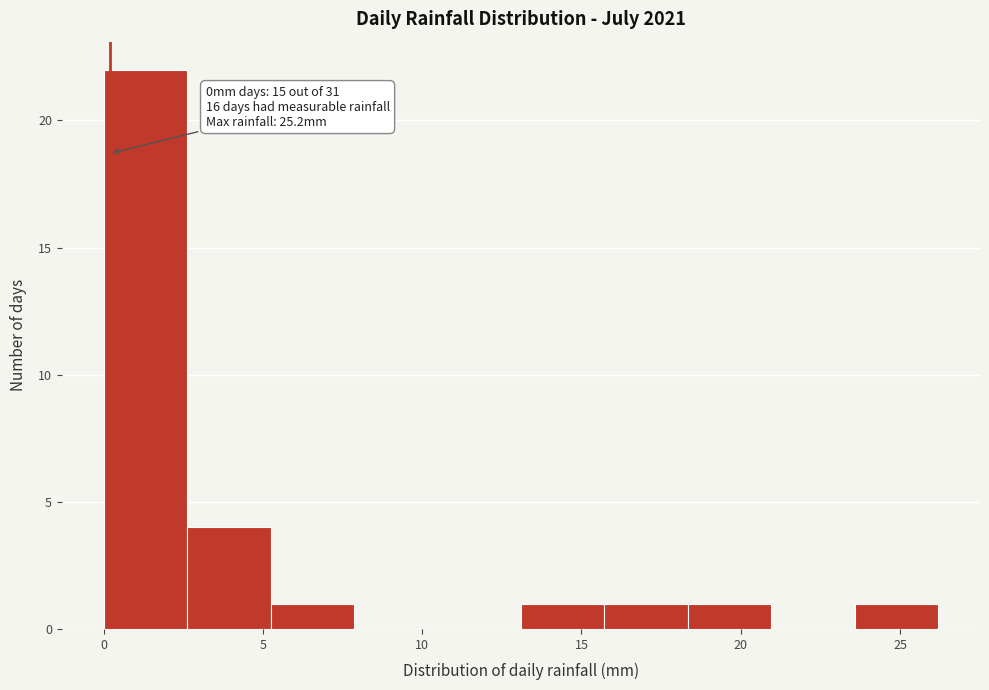

Over which range of the x-axis is the bar tallest?

0.0 to 2.5